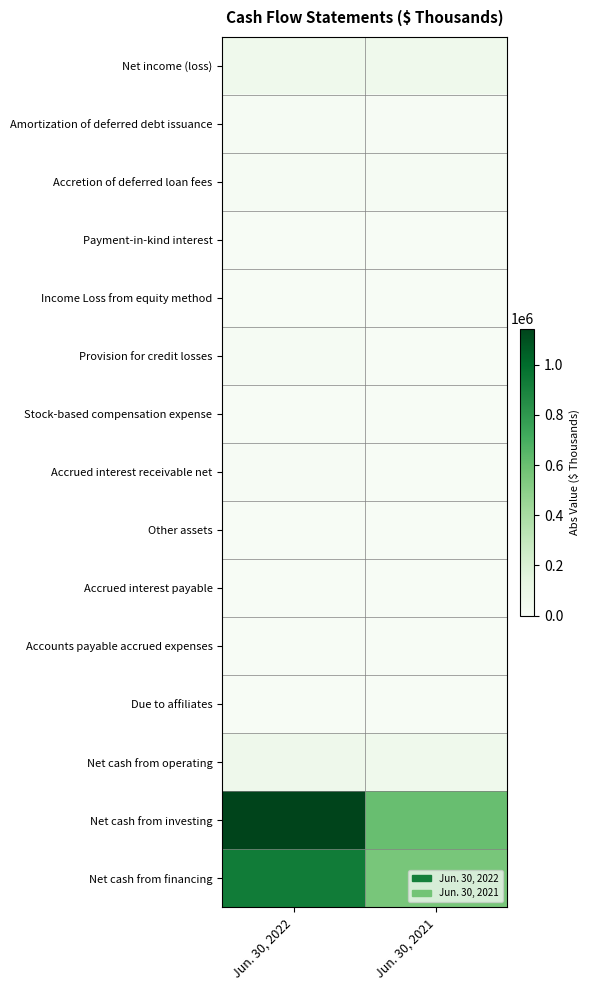

List the series in order of their peak value, lowest first.

Due to affiliates, Income Loss from equity method, Accounts payable accrued expenses, Payment-in-kind interest, Other assets, Accrued interest payable, Stock-based compensation expense, Accrued interest receivable net, Provision for credit losses, Amortization of deferred debt issuance, Accretion of deferred loan fees, Net income (loss), Net cash from operating, Net cash from financing, Net cash from investing